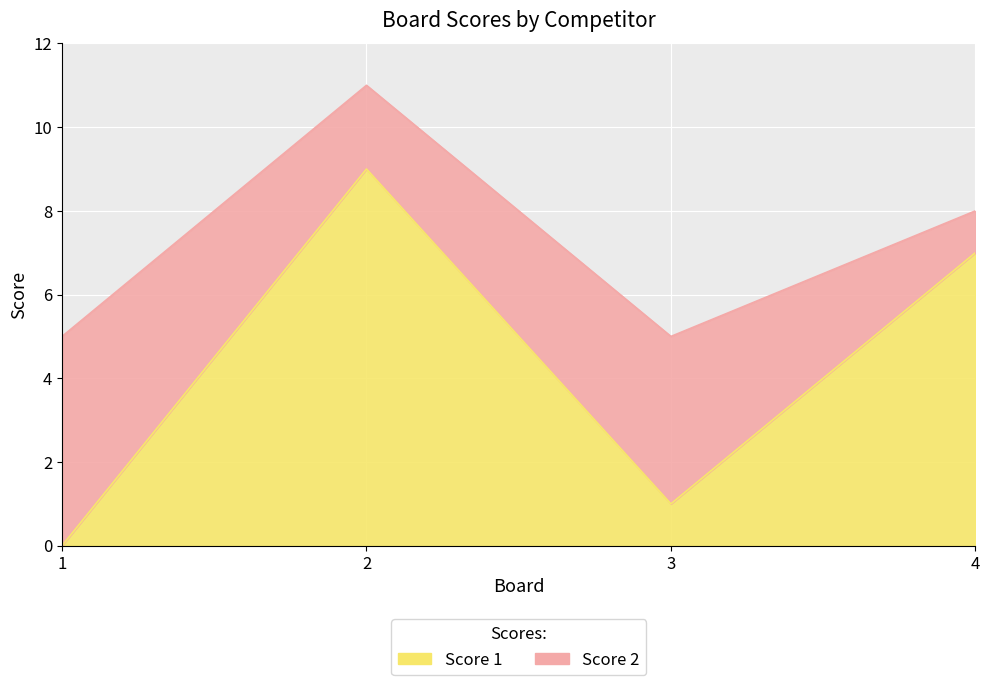

Which label corresponds to the largest value in the chart?

2